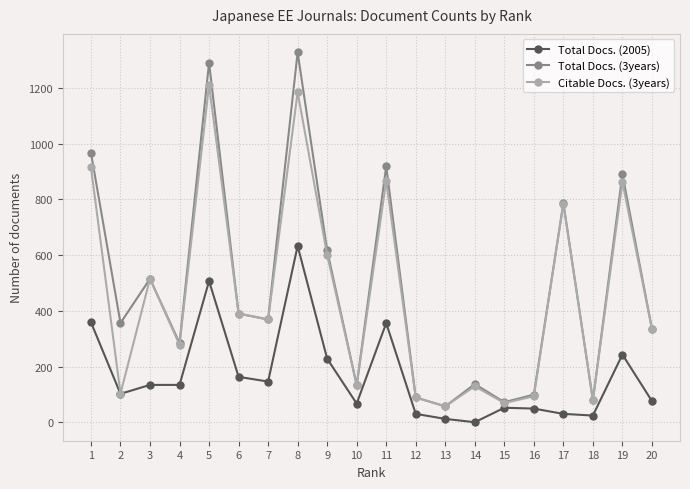

How many series are shown in this chart?

3